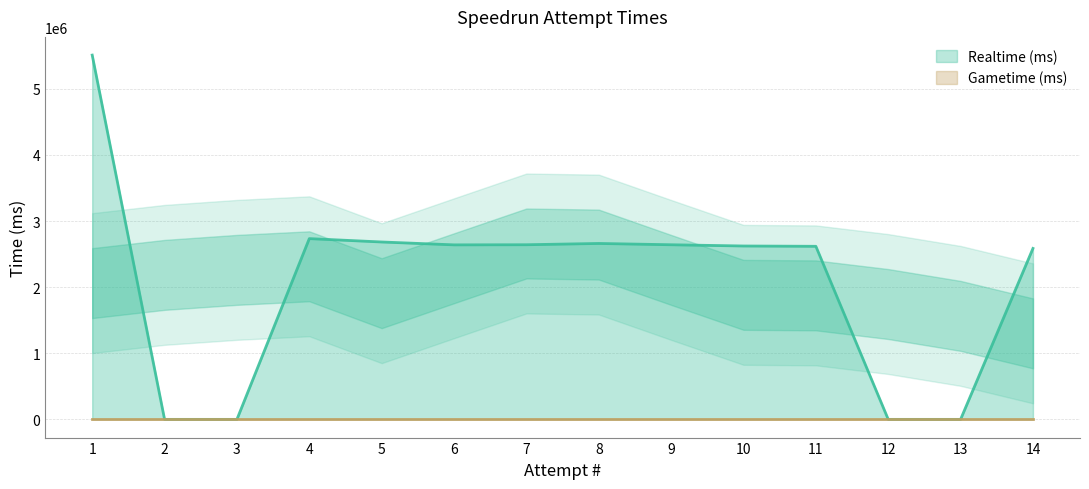

Approximately how many times larger is the value at 1 compared to 9?

2.1